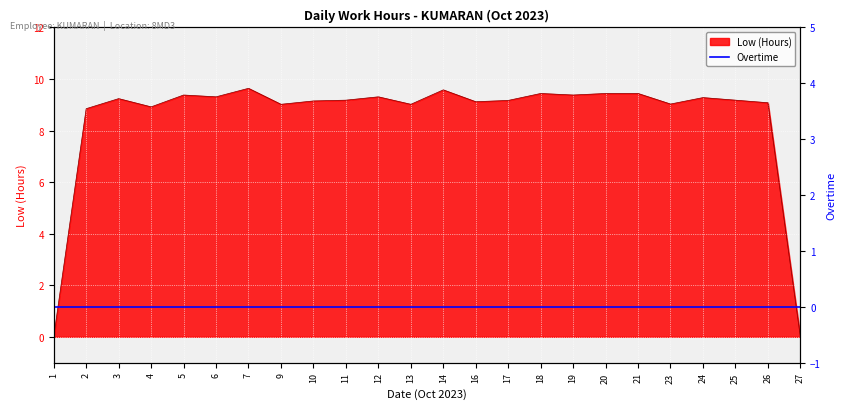

The Low (Hours) series shows 9.2 at 17. True or false?

True